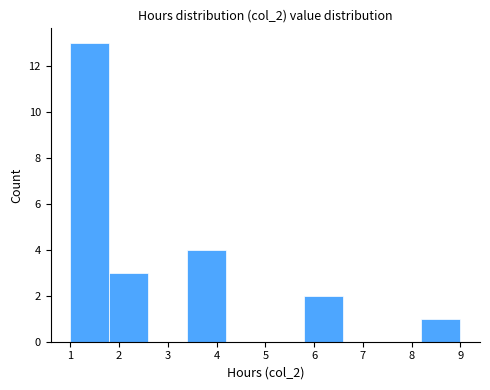

How tall is the bar that spans 3.4 to 4.2 on the x-axis? The values are not printed on the chart, so give them approximately, as read against the axis.

4